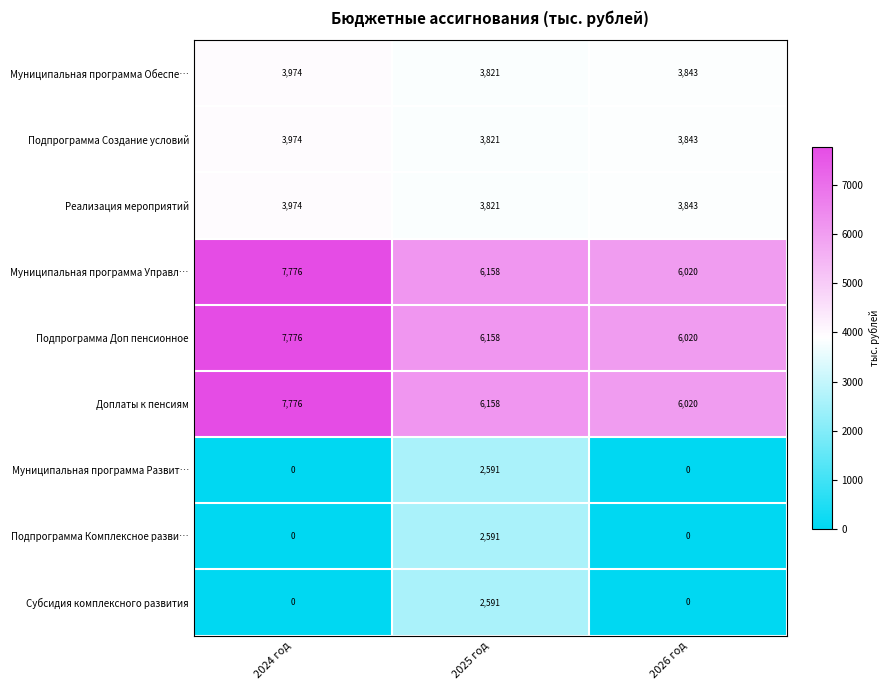

Is the value of Муниципальная программа Обеспе… at 2025 год greater than the value of Субсидия комплексного развития at 2026 год?

Yes